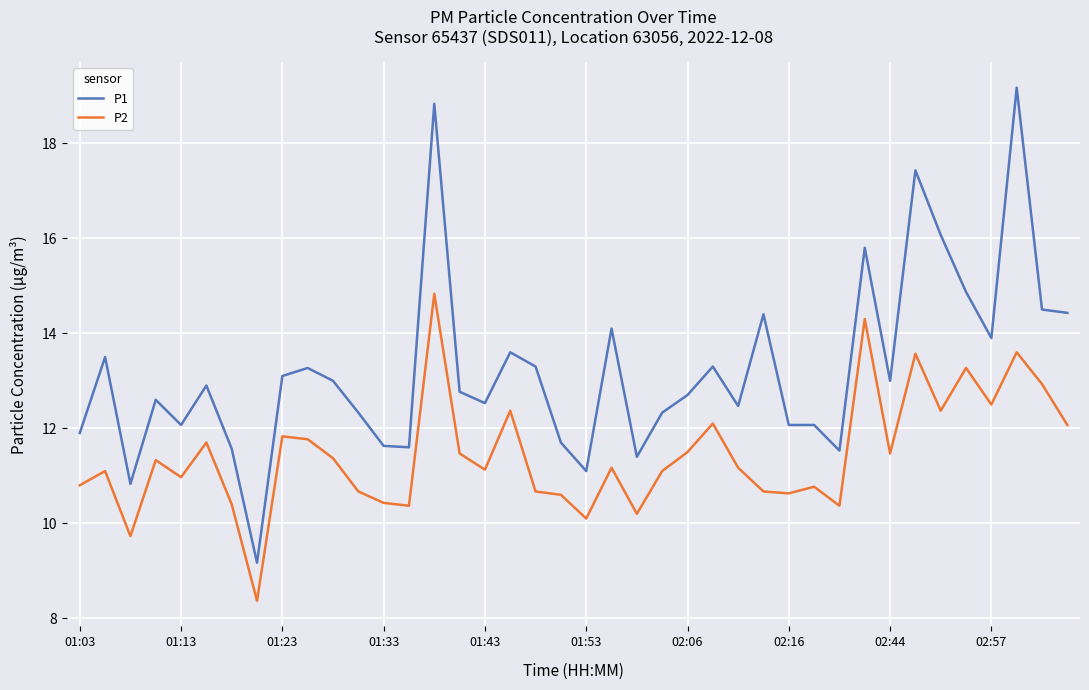

True or false: P1 and P2 cross at least once.

False